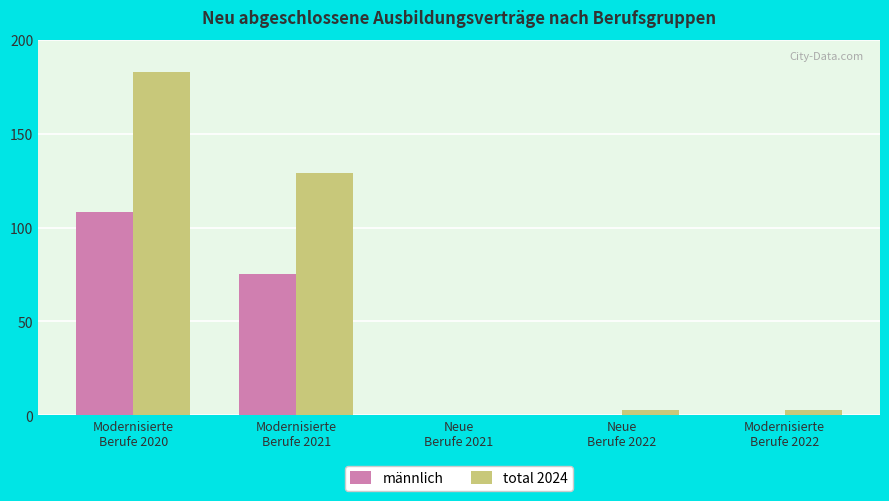

How many categories are shown in the chart?

5